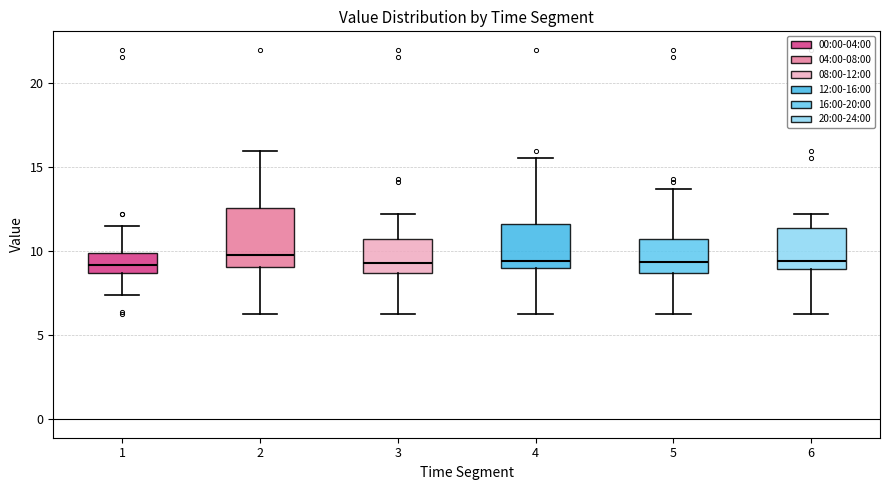

Where is the upper edge of the box at x = 2 on the y-axis? The values are not printed on the chart, so give them approximately, as read against the axis.

12.5